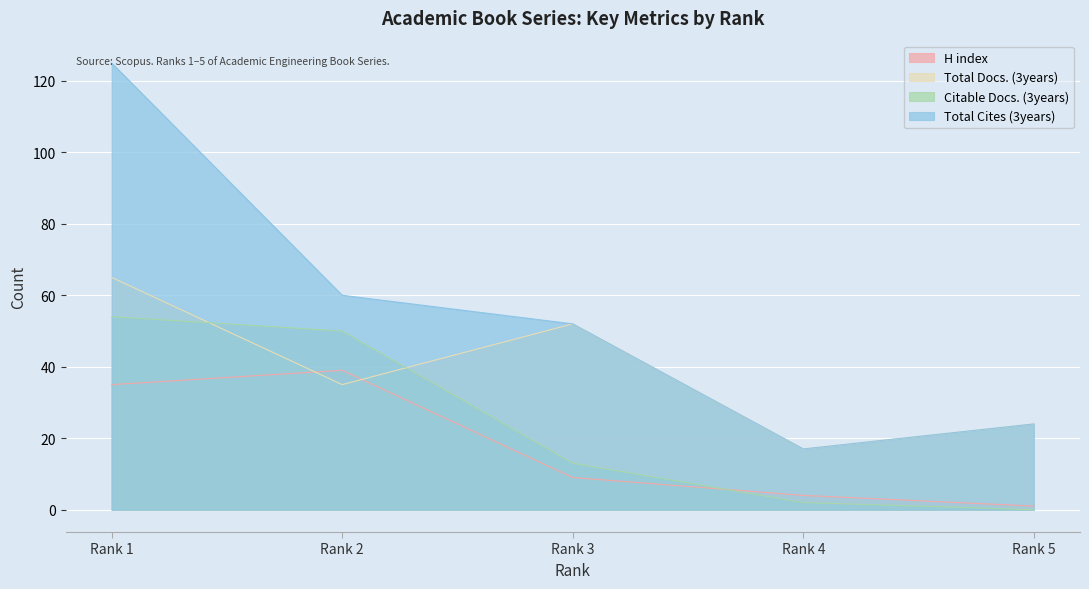

At which label is Citable Docs. (3years) closest to 27?

Rank 3